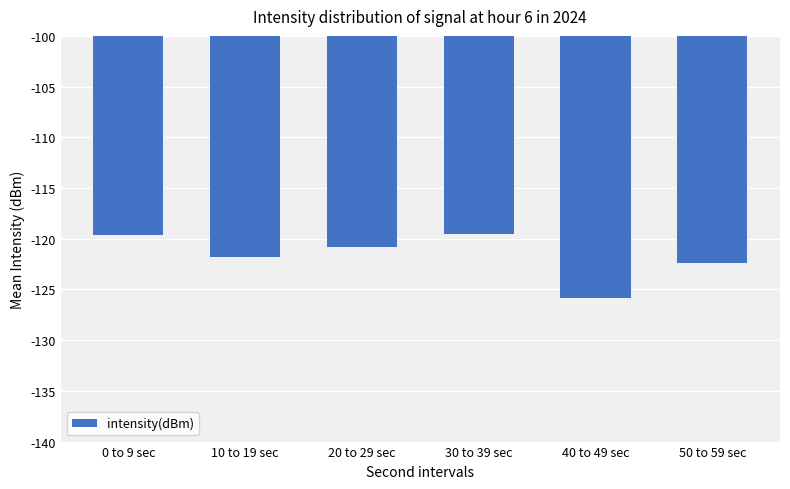

What is the greatest value displayed?

-119.6